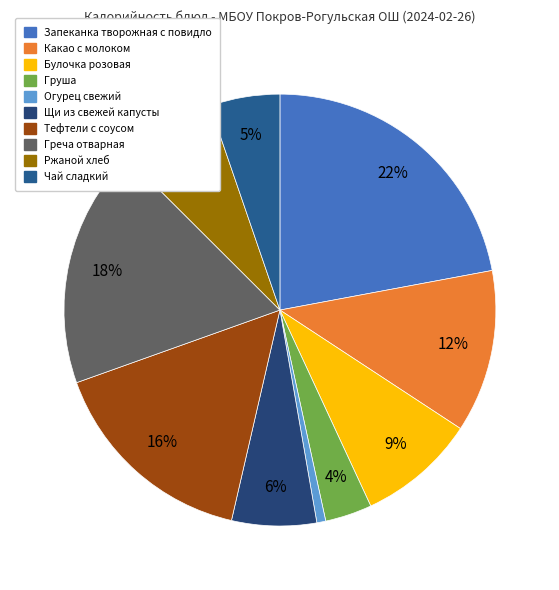

Rank the categories by value from lowest to highest.

Огурец свежий, Груша, Чай сладкий, Щи из свежей капусты, Ржаной хлеб, Булочка розовая, Какао с молоком, Тефтели с соусом, Греча отварная, Запеканка творожная с повидло